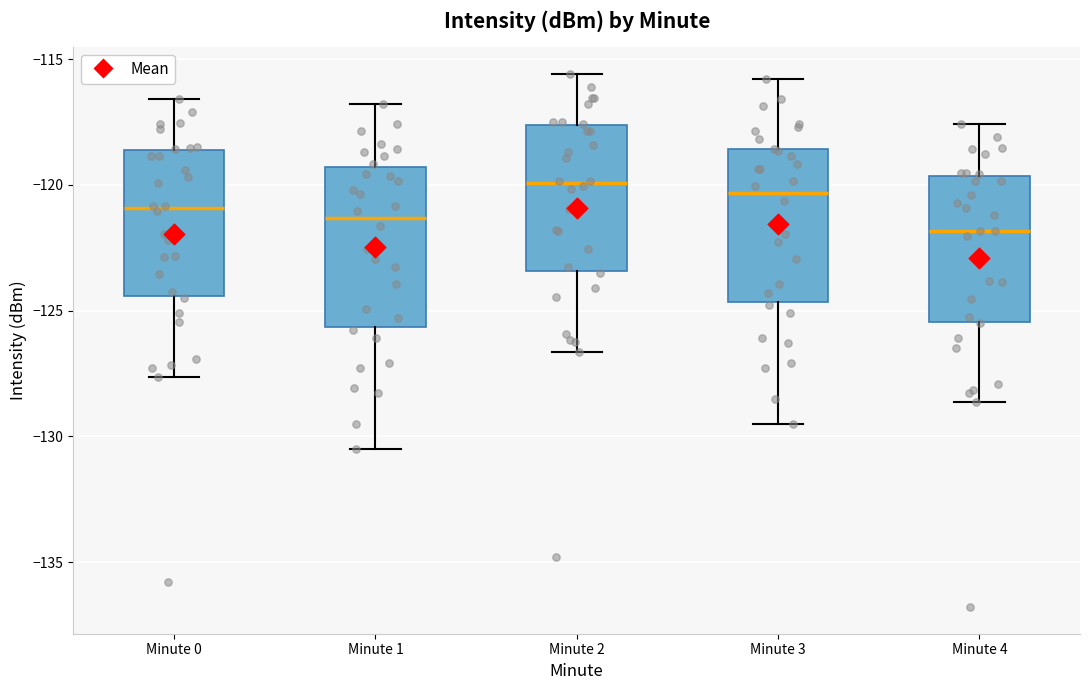

Reading left to right, read every box against the y-axis: the position of its median line, the range the box covers, and the ends of its whiskers. The values are not printed on the chart, so give them approximately, as read against the axis.

Minute 0: median -121.0, box -124.5 to -118.5, whiskers -127.5 to -116.5
Minute 1: median -121.5, box -125.5 to -119.5, whiskers -130.5 to -117.0
Minute 2: median -120.0, box -123.5 to -117.5, whiskers -126.5 to -115.5
Minute 3: median -120.5, box -124.5 to -118.5, whiskers -129.5 to -116.0
Minute 4: median -122.0, box -125.5 to -119.5, whiskers -128.5 to -117.5